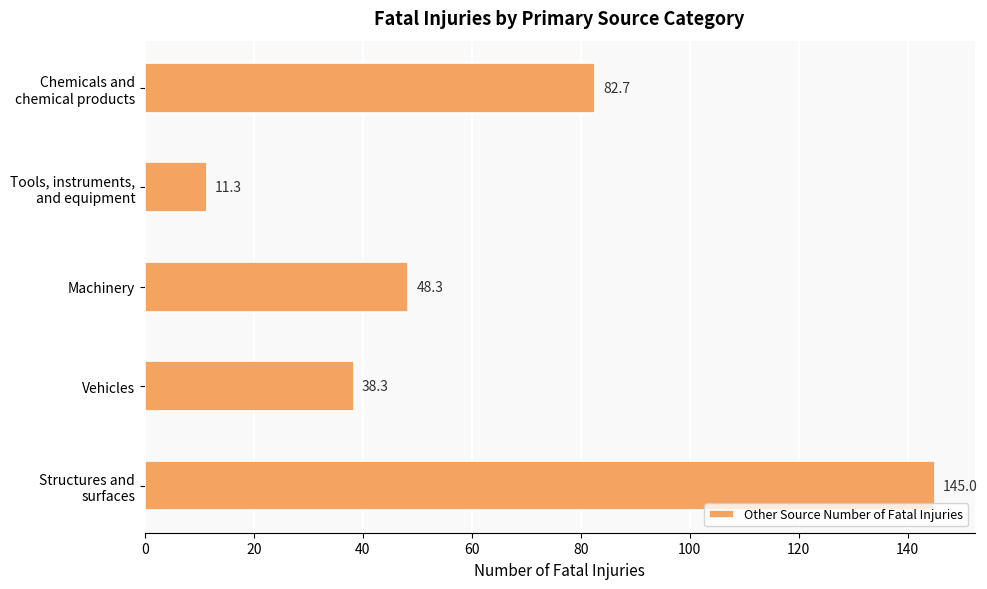

What is the maximum value shown in the chart?

145.0